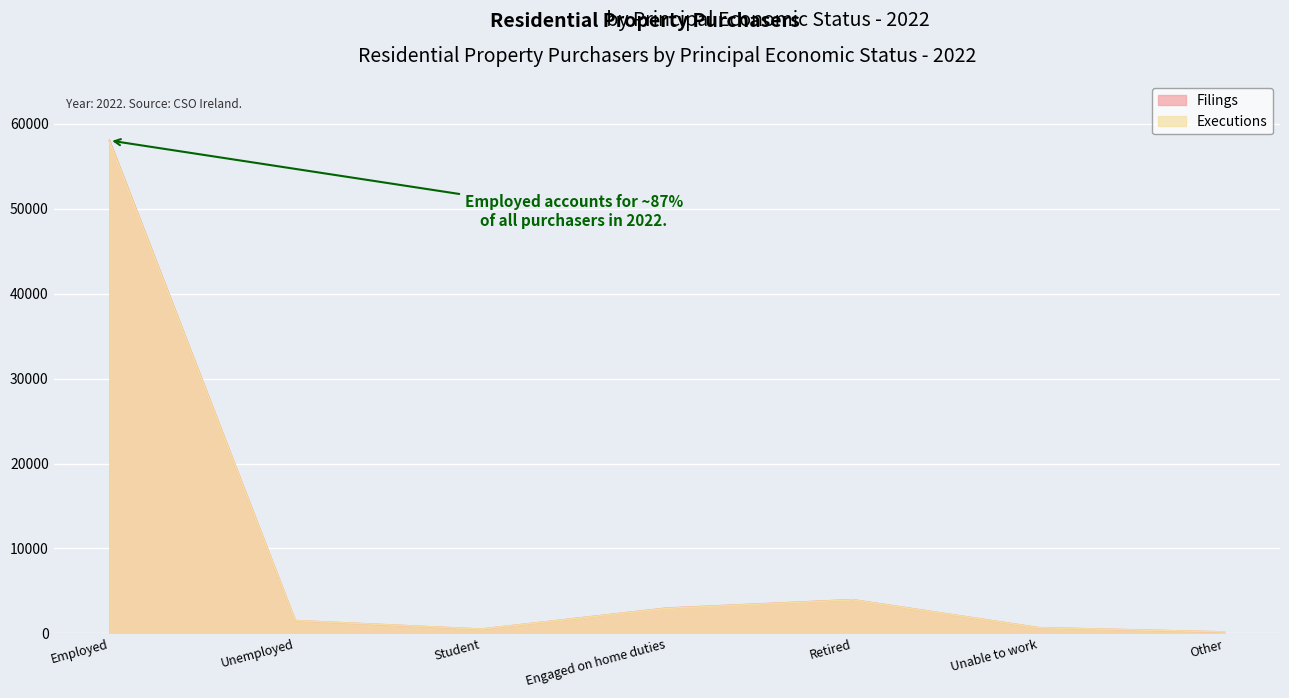

Is it true that Filings equals 672 at Unable to work?

True